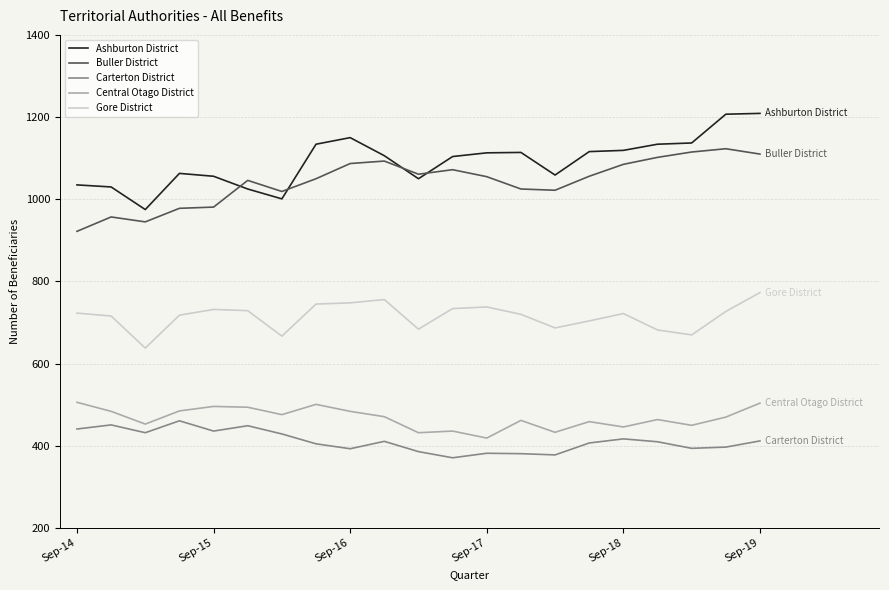

Which series has the largest total across all categories?

Ashburton District